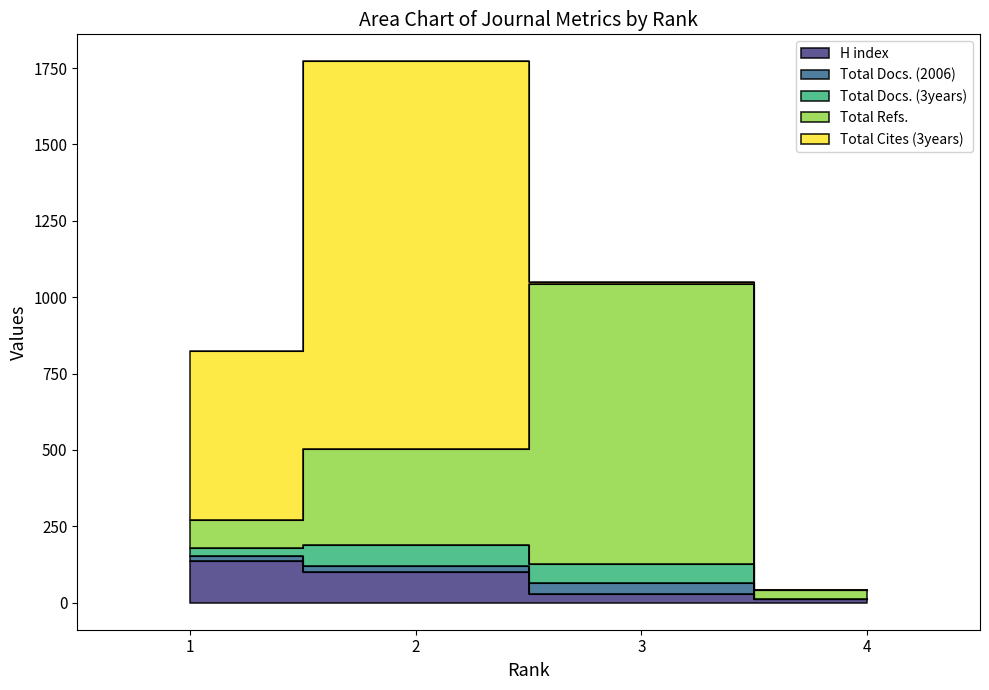

What are all the series names shown in the legend?

H index, Total Docs. (2006), Total Docs. (3years), Total Refs., Total Cites (3years)